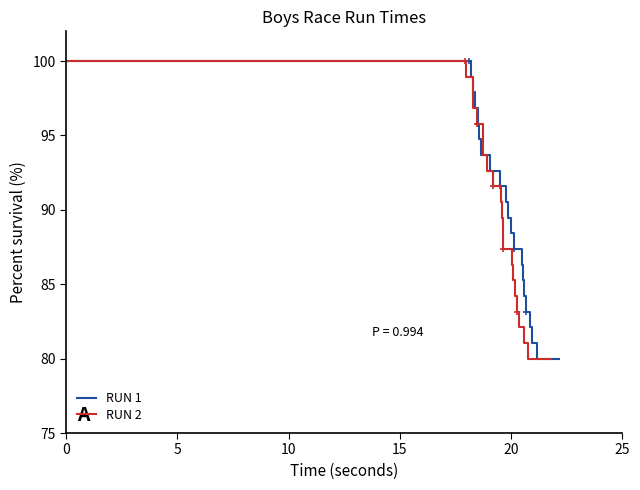

How many values in the RUN 2 series are below 90?

11